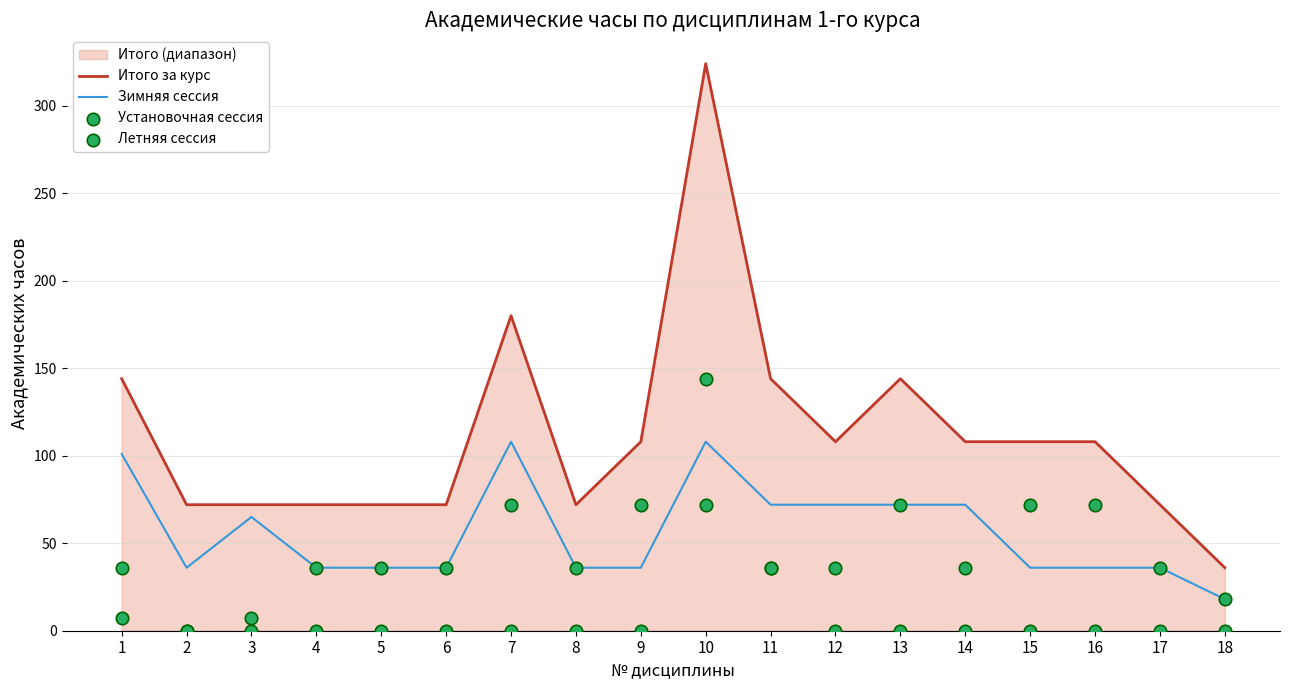

Which series reaches the maximum Y coordinate?

Итого за курс